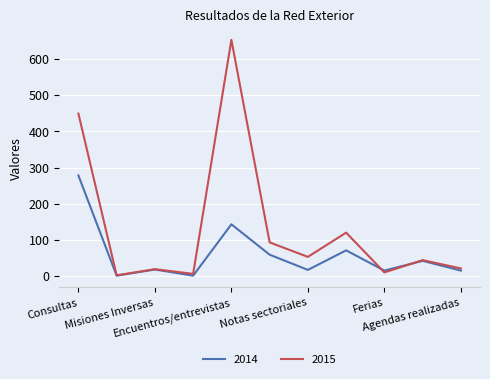

What is the highest value of the 2015 series?

653